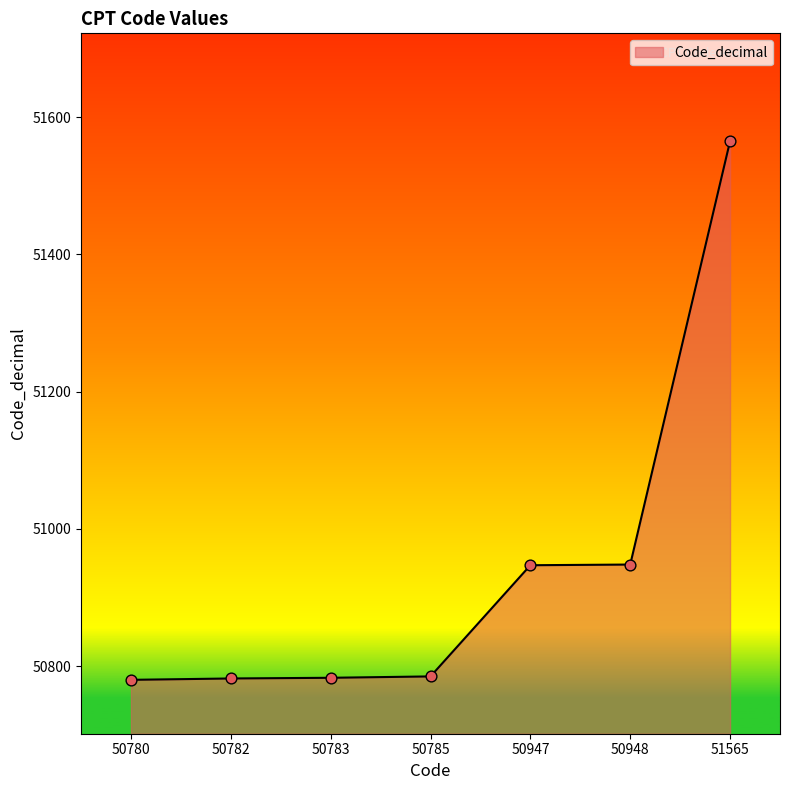

What is the change in value from 50782 to 50785?

+3